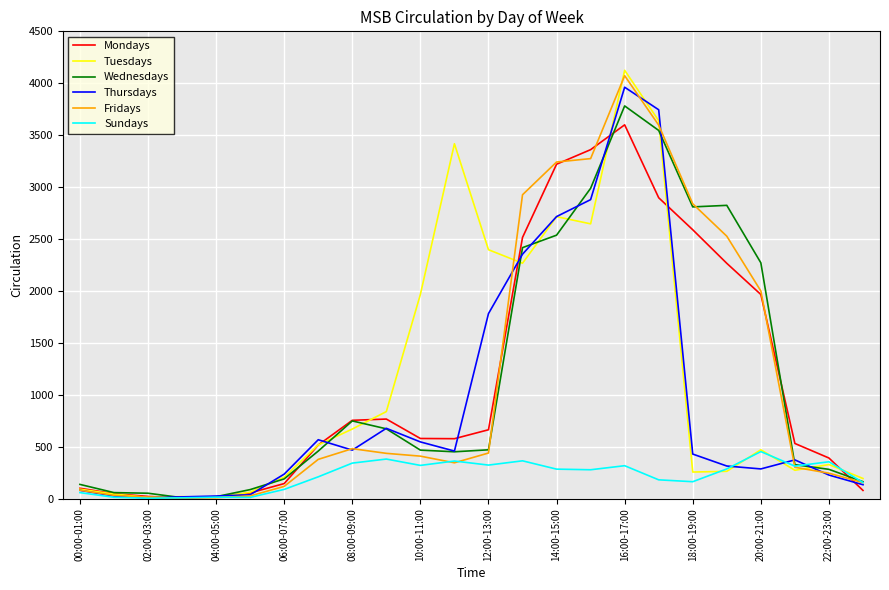

Count the number of categories in the chart.

24